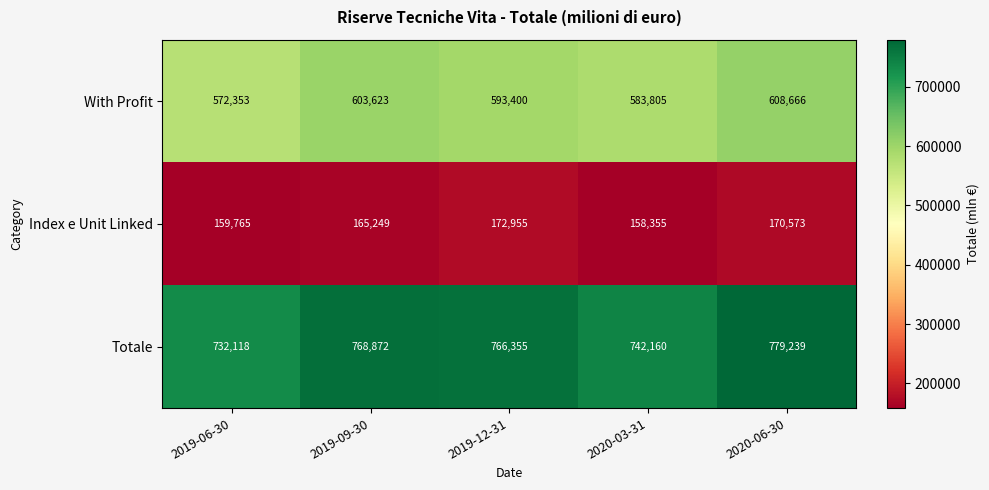

Which series changed the most between 2019-09-30 and 2020-06-30?

Totale